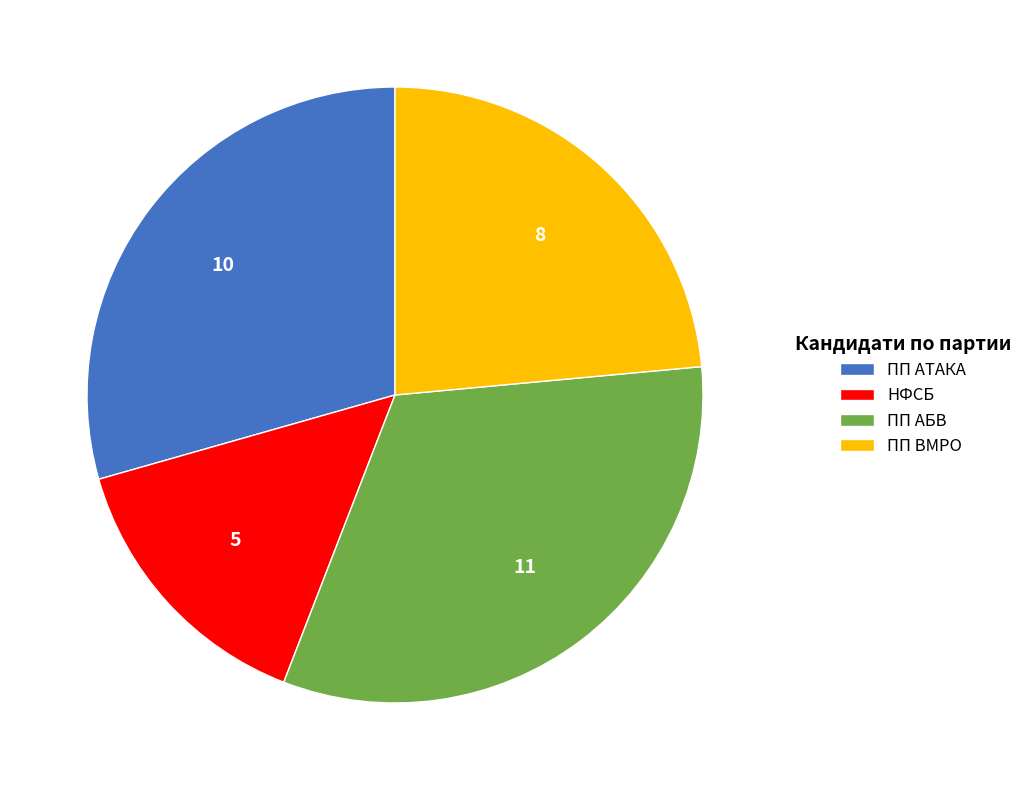

Approximately how many times larger is the value at ПП АБВ compared to ПП ВМРО?

1.4